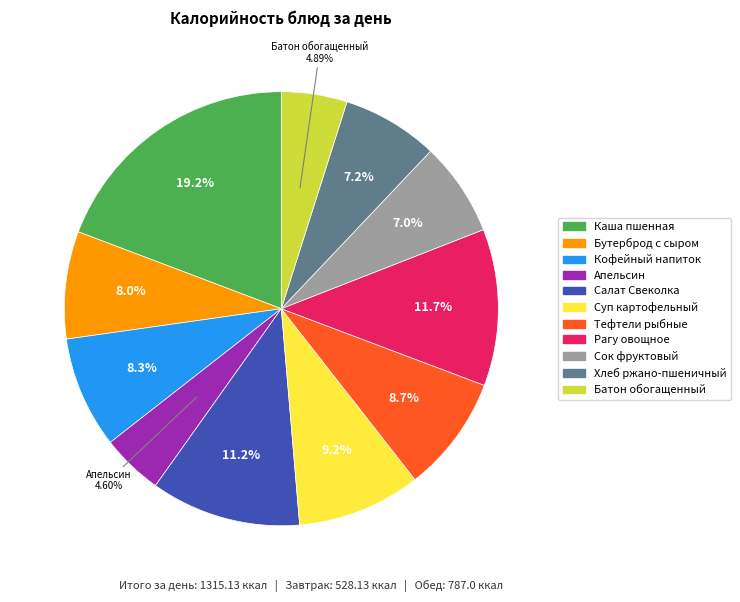

Is the sum of Батон обогащенный and Каша пшенная greater than half?

No